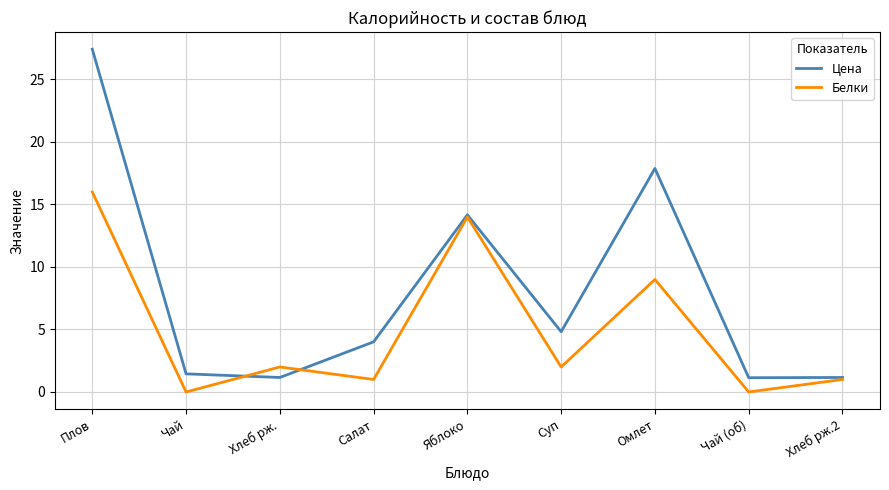

Rank the series by their average value, from highest to lowest.

Цена, Белки